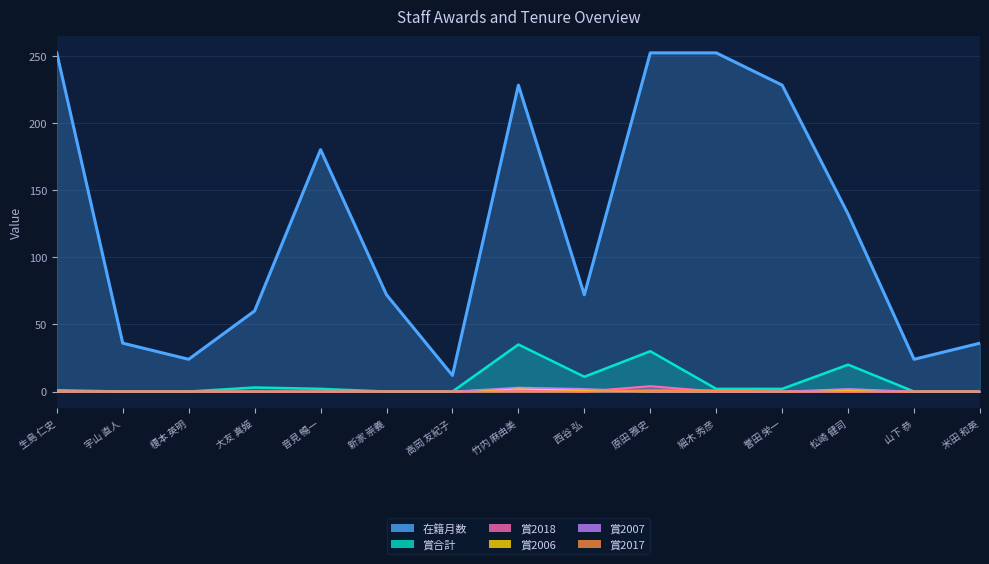

At which label does 在籍月数 first exceed 72?

生島 仁史